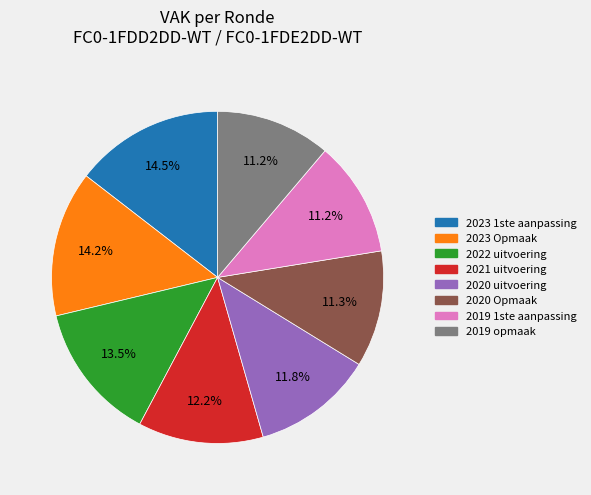

Is it true that 2020 Opmaak is 11% of the pie?

True